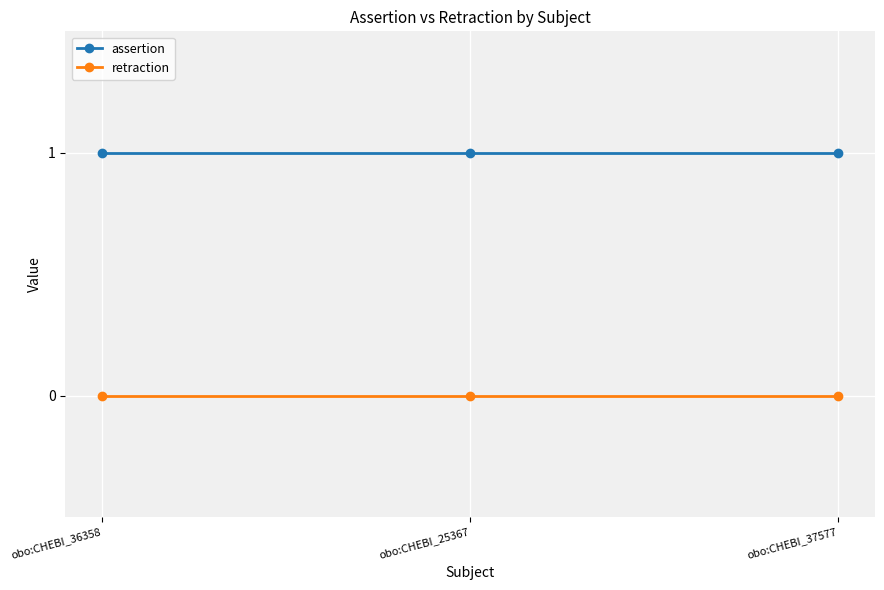

What is the difference between the highest and lowest values at obo:CHEBI_25367?

1